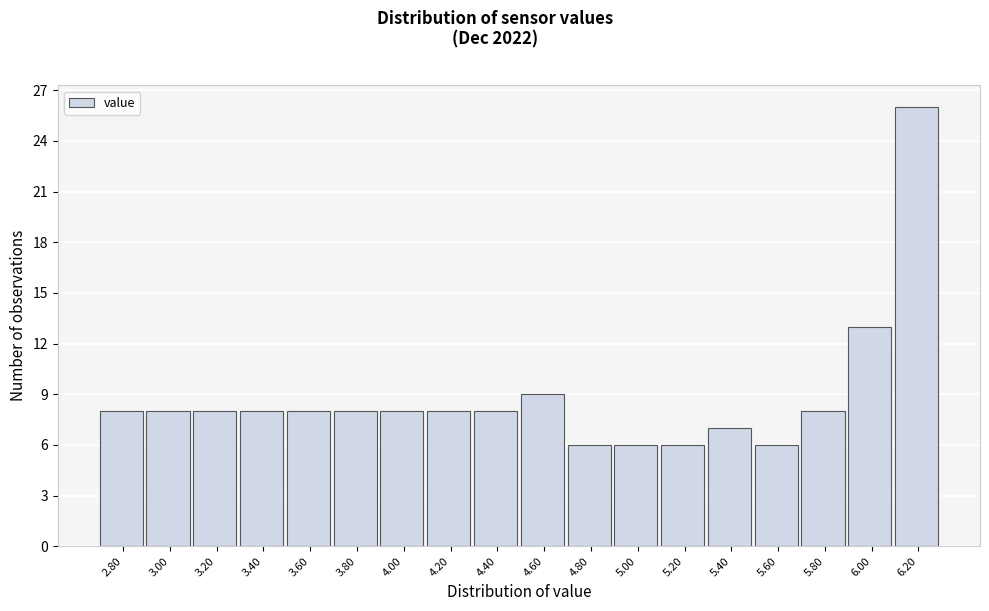

Reading left to right, transcribe all the data shown in this chart.

8	8	8	8	8	8	8	8	8	9	6	6	6	7	6	8	13	26